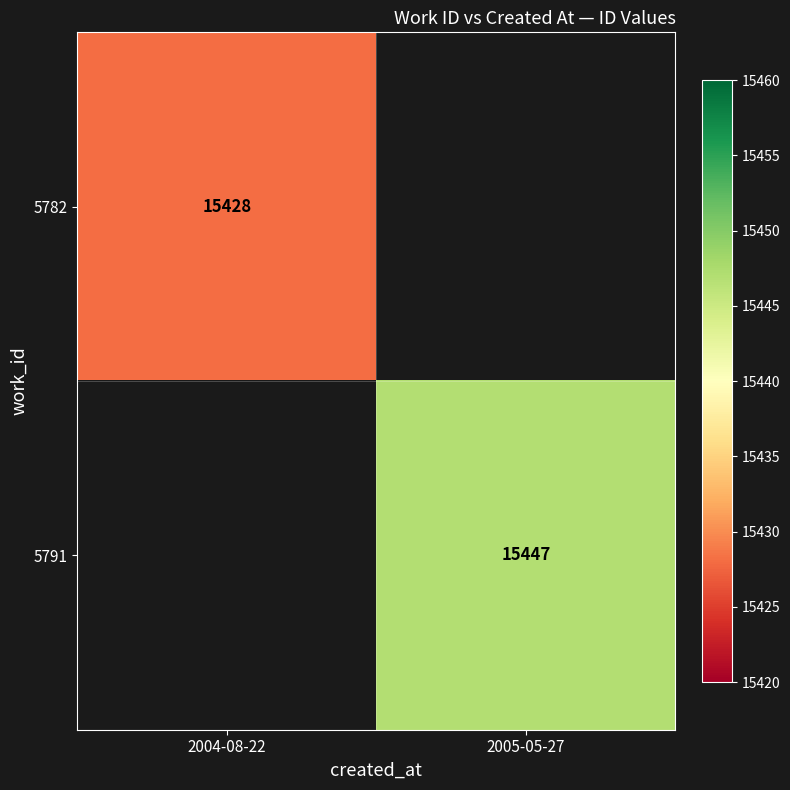

True or false: 5782 has a value of 9366 at 2004-08-22.

False